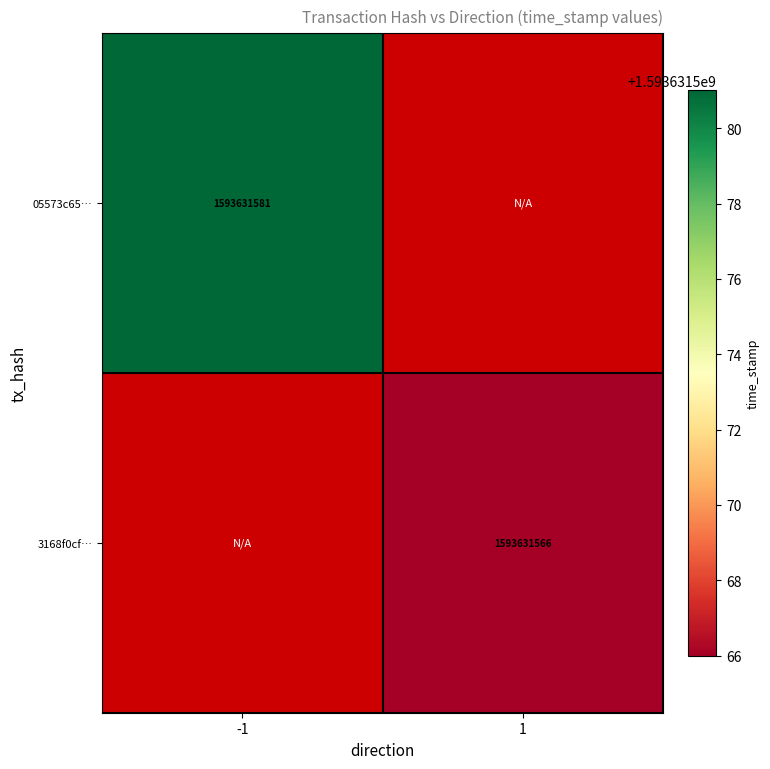

List the labels in order of 3168f0cf7c79c3864bb6ac5c0aaf47c218b2692 value, largest first.

1, -1